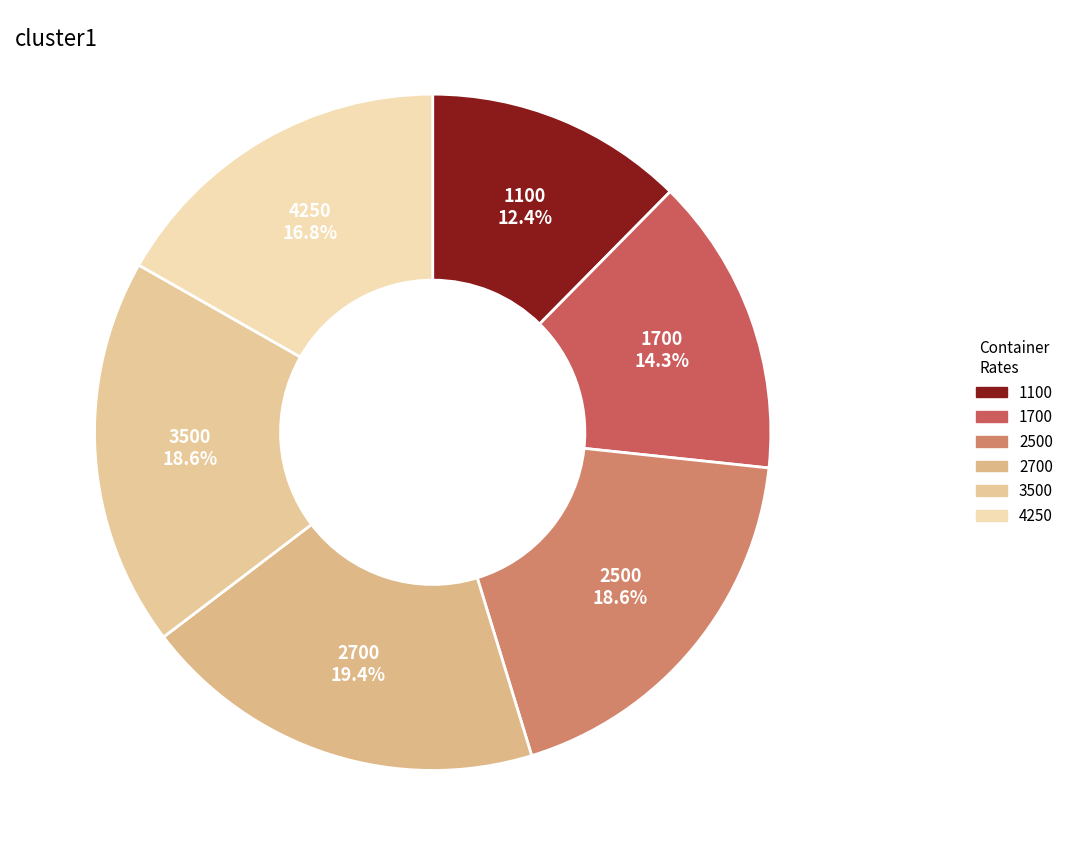

Count the number of slices in the pie.

6